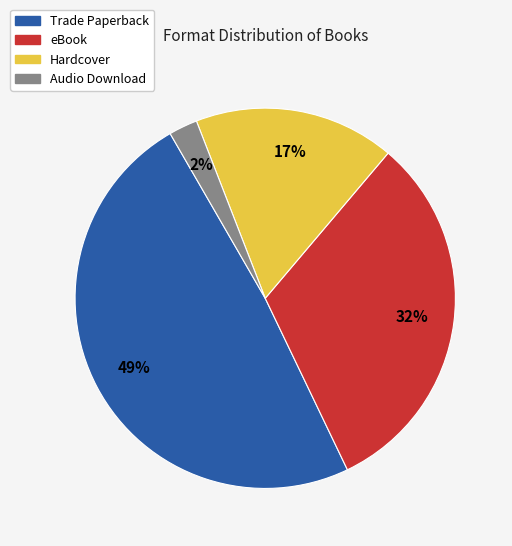

To the nearest percent, what percentage of the pie is Hardcover?

17%